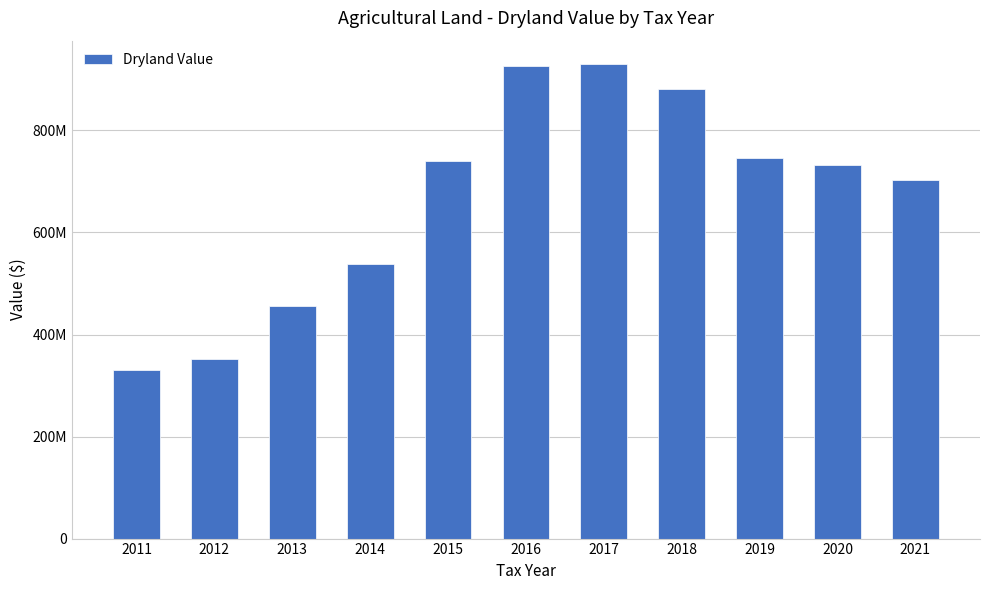

Rank the categories by value from lowest to highest.

2011, 2012, 2013, 2014, 2021, 2020, 2015, 2019, 2018, 2016, 2017